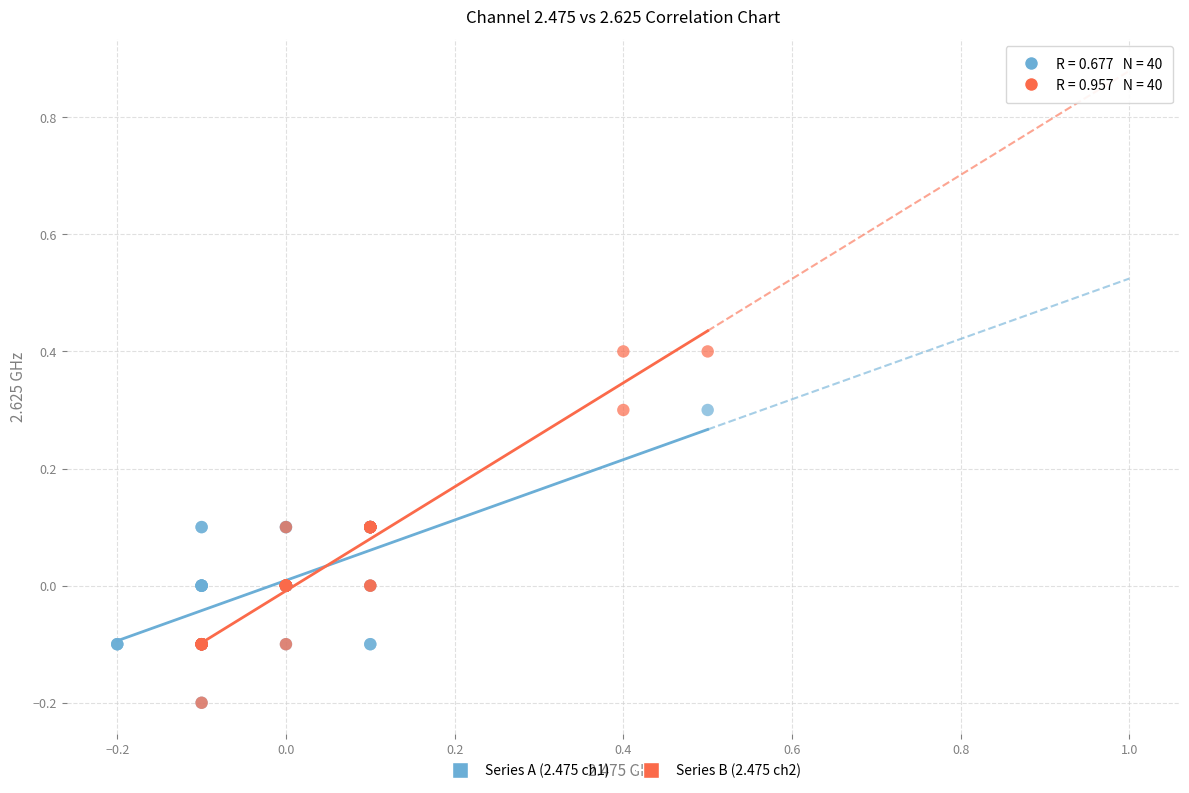

Which series has the widest spread of Y values?

Series B (2.475 ch2)